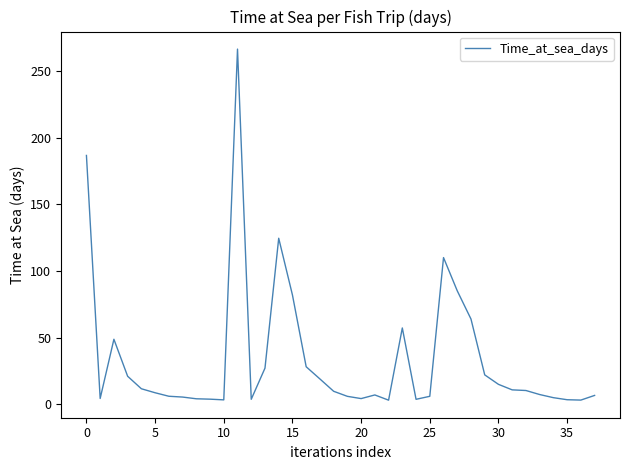

What is the greatest value displayed?

266.3